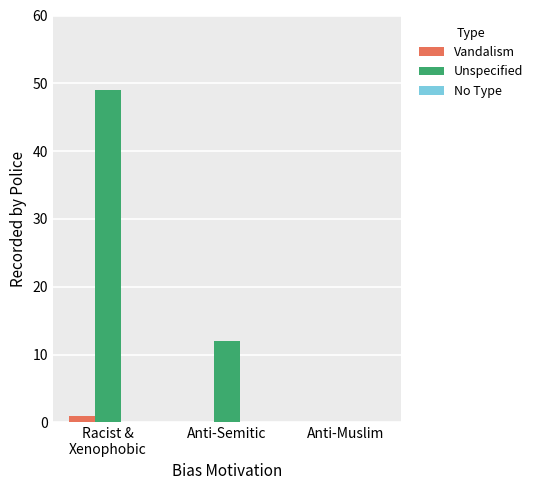

How many values in Unspecified are above zero?

2